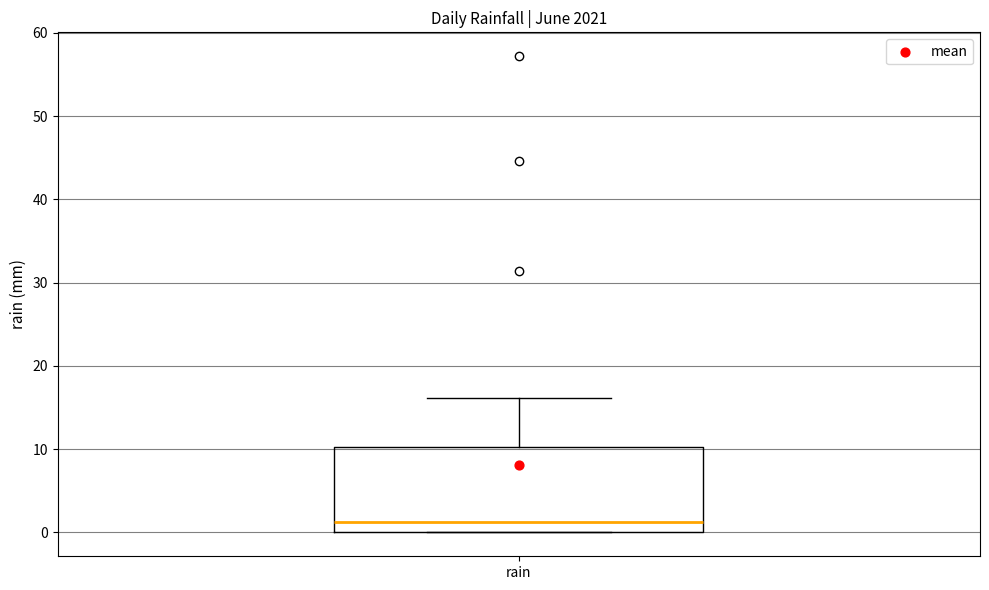

Read this box plot against the y-axis: the position of the median line, the range covered by the box, and the ends of both whiskers. The values are not printed on the chart, so give them approximately, as read against the axis.

median 1, box 0 to 10, whiskers 0 to 16